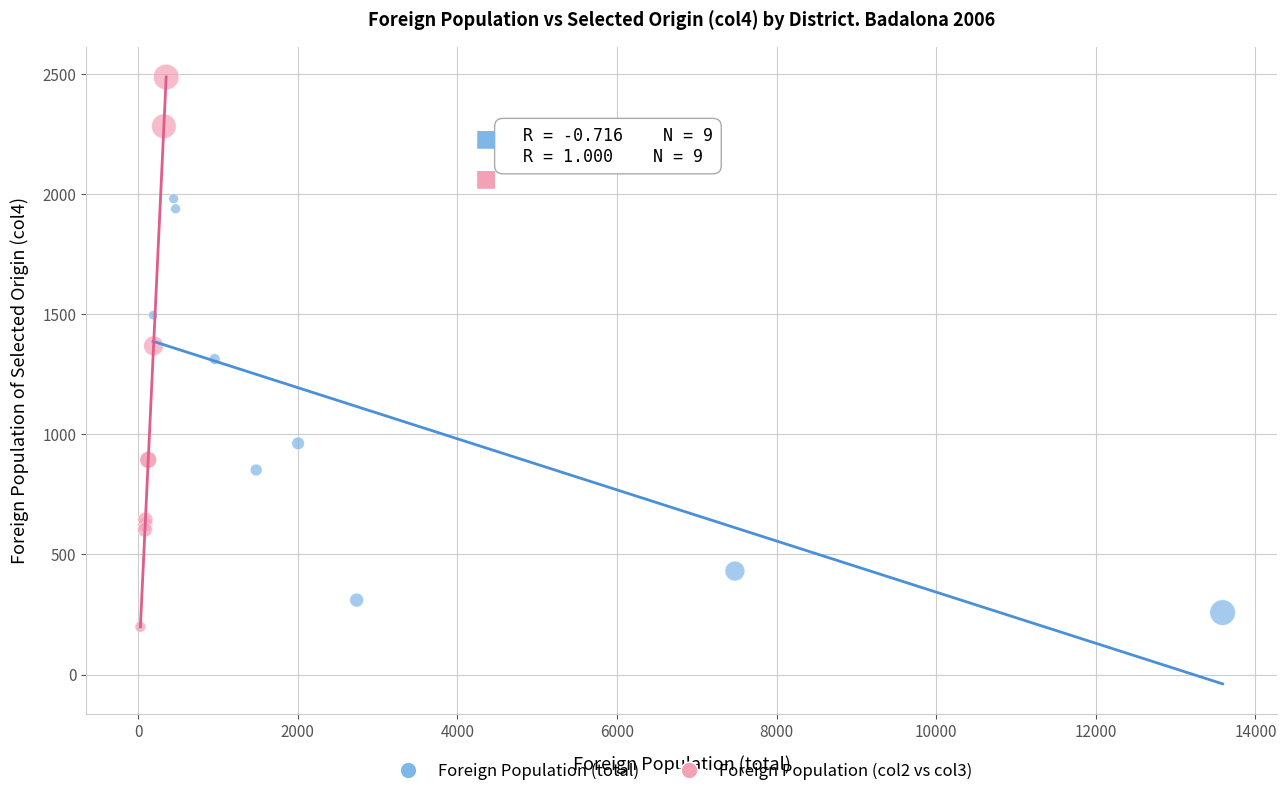

Which series has the widest spread of Y values?

Foreign Population (col2 vs col3)